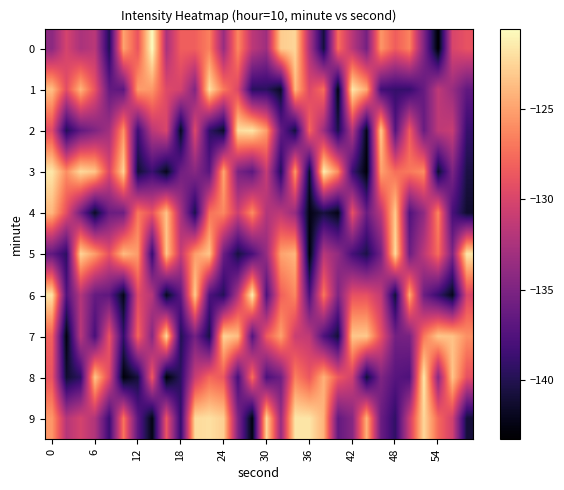

How many data points does each series have?

30